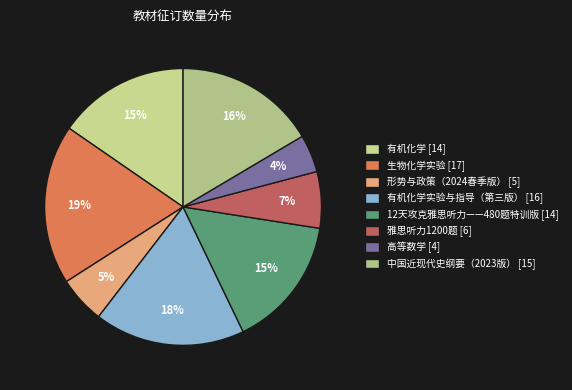

How many segments does this pie chart have?

8